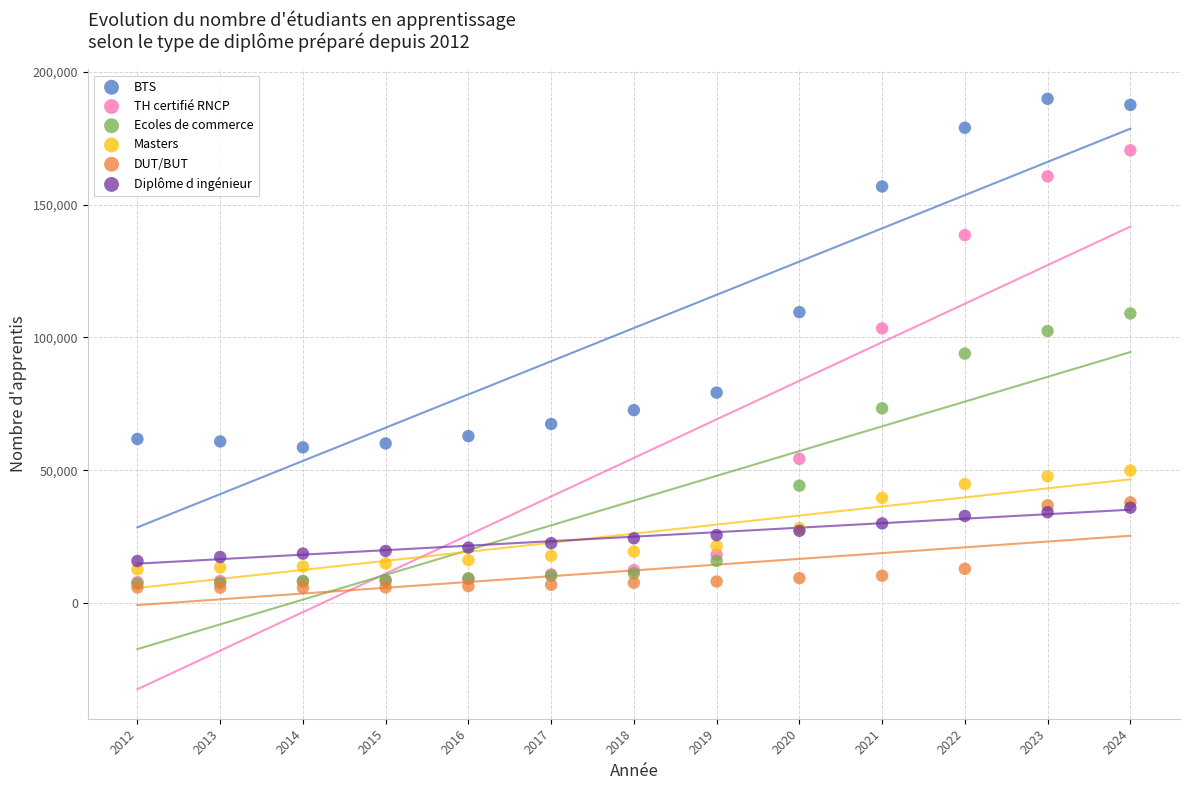

In the TH certifié RNCP series, what Y value is closest to 89150?

103400